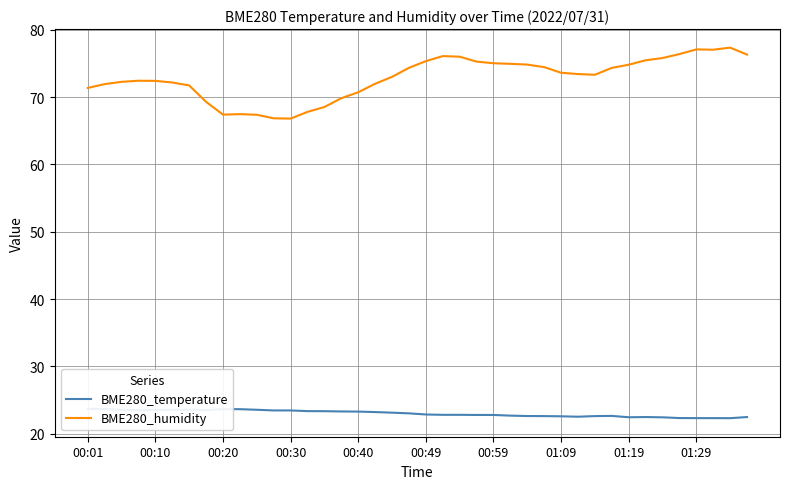

At which label does BME280_temperature first exceed 23?

00:01